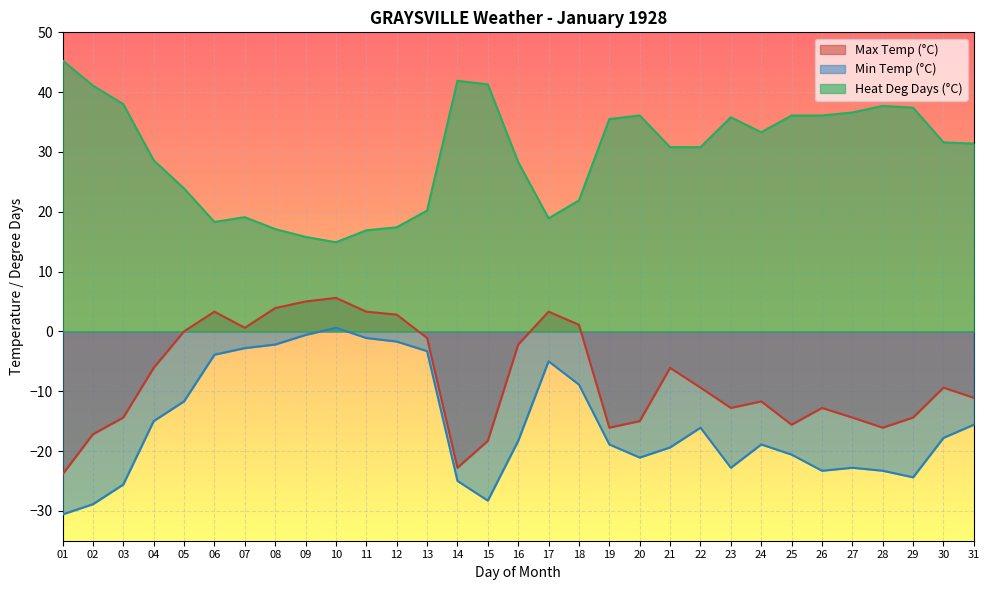

List the series in order of their overall mean, highest first.

Heat Deg Days (°C), Max Temp (°C), Min Temp (°C)